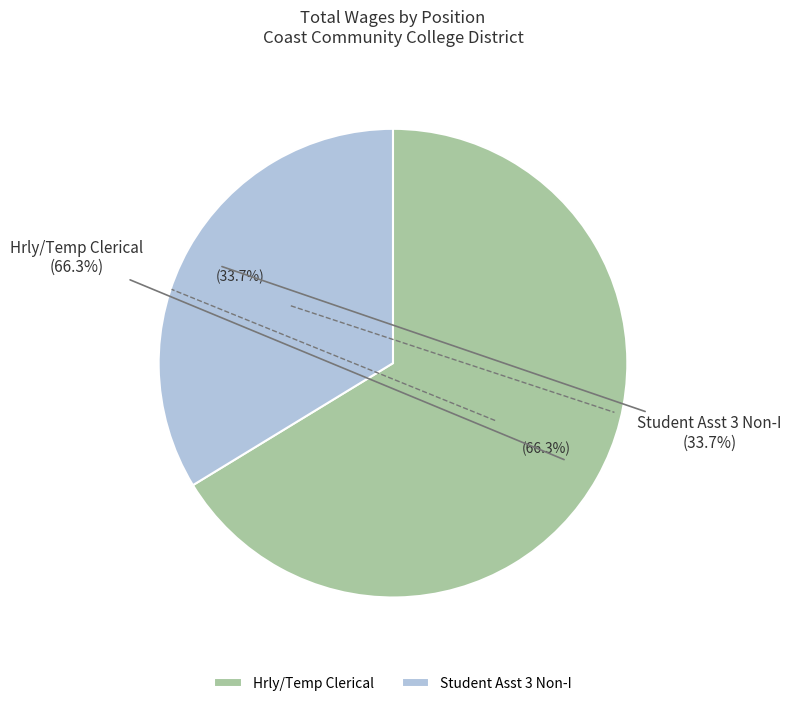

Rank the categories by value from lowest to highest.

Student Asst 3 Non-I, Hrly/Temp Clerical